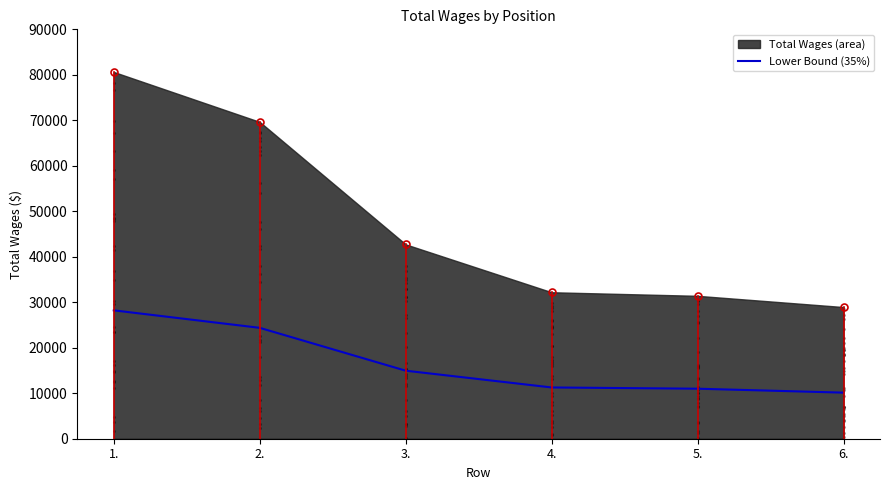

What is the ratio of the value at 5. to the value at 3.?

0.7